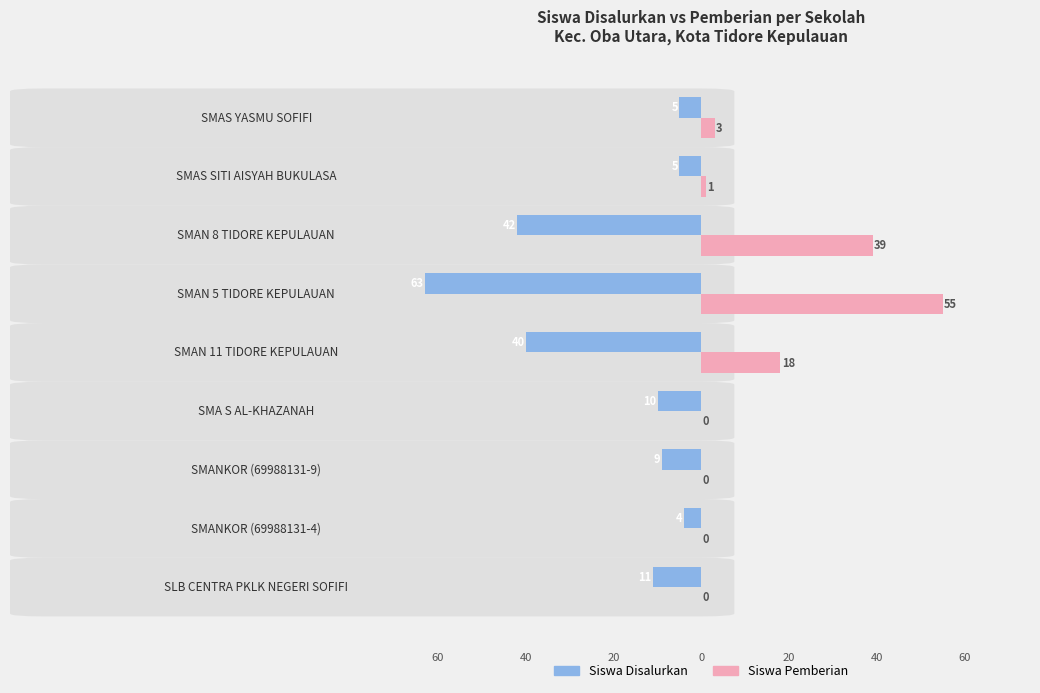

What are all the series names shown in the legend?

Siswa Disalurkan, Siswa Pemberian